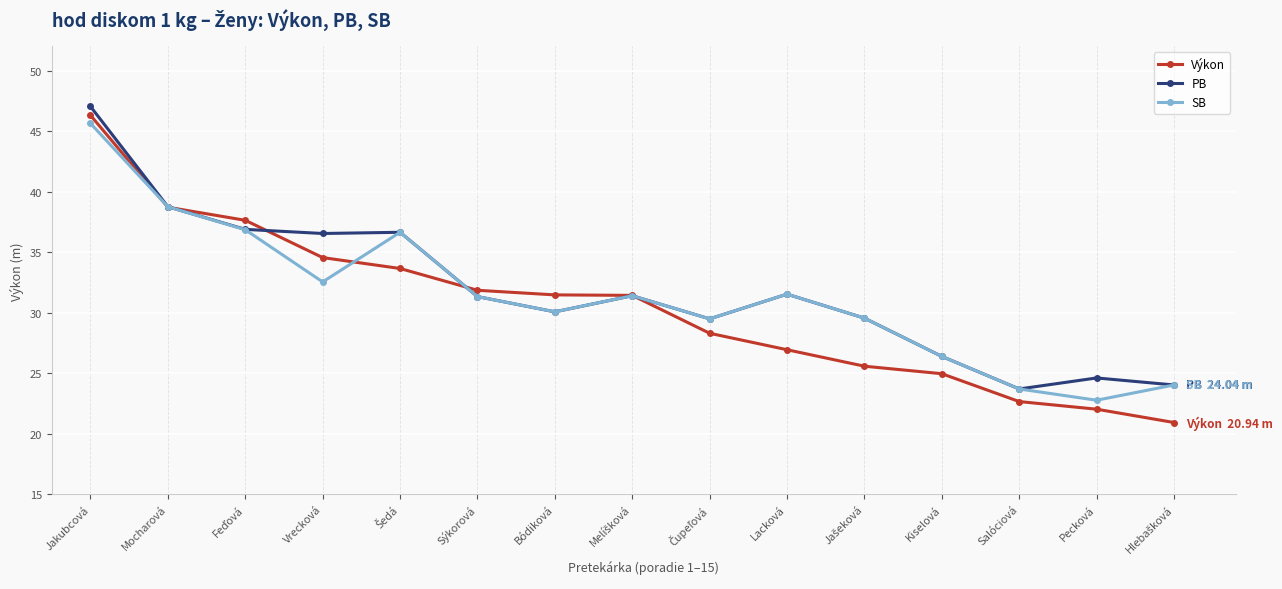

What is the value of the SB point at the 6th from the left?

31.3